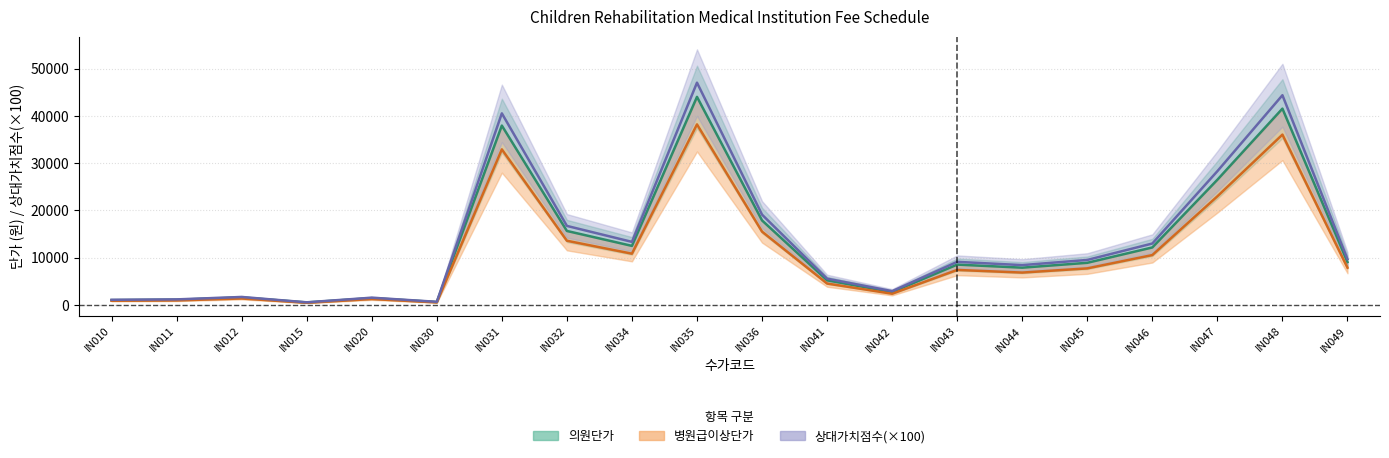

Where does the 의원단가 series first go above 8890?

IN031